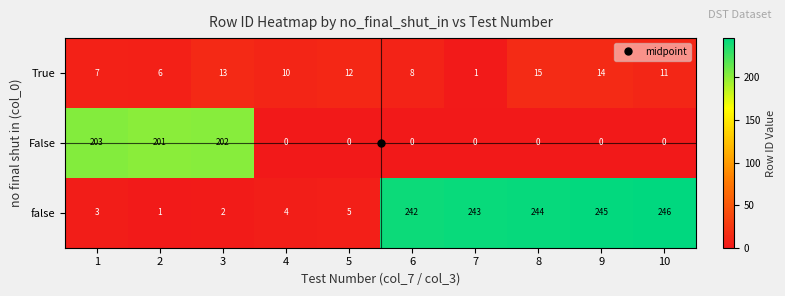

What is the sum of all True values?

97